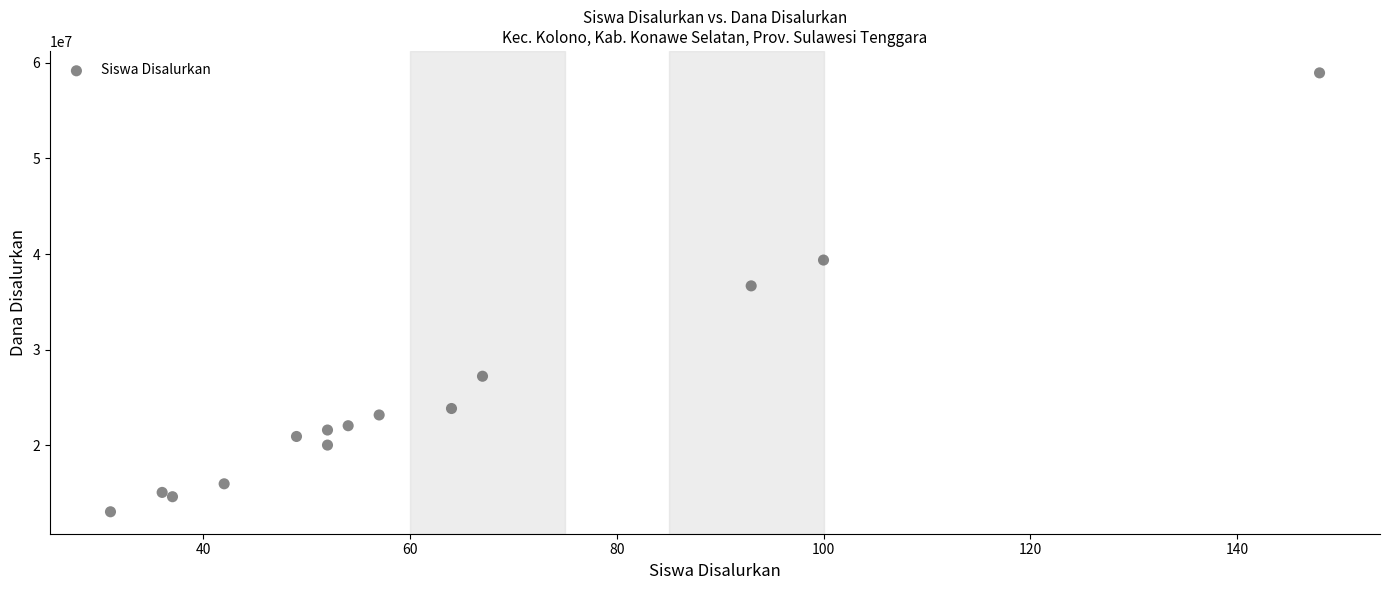

What Y value in the scatter plot is closest to 36000000?

36675000